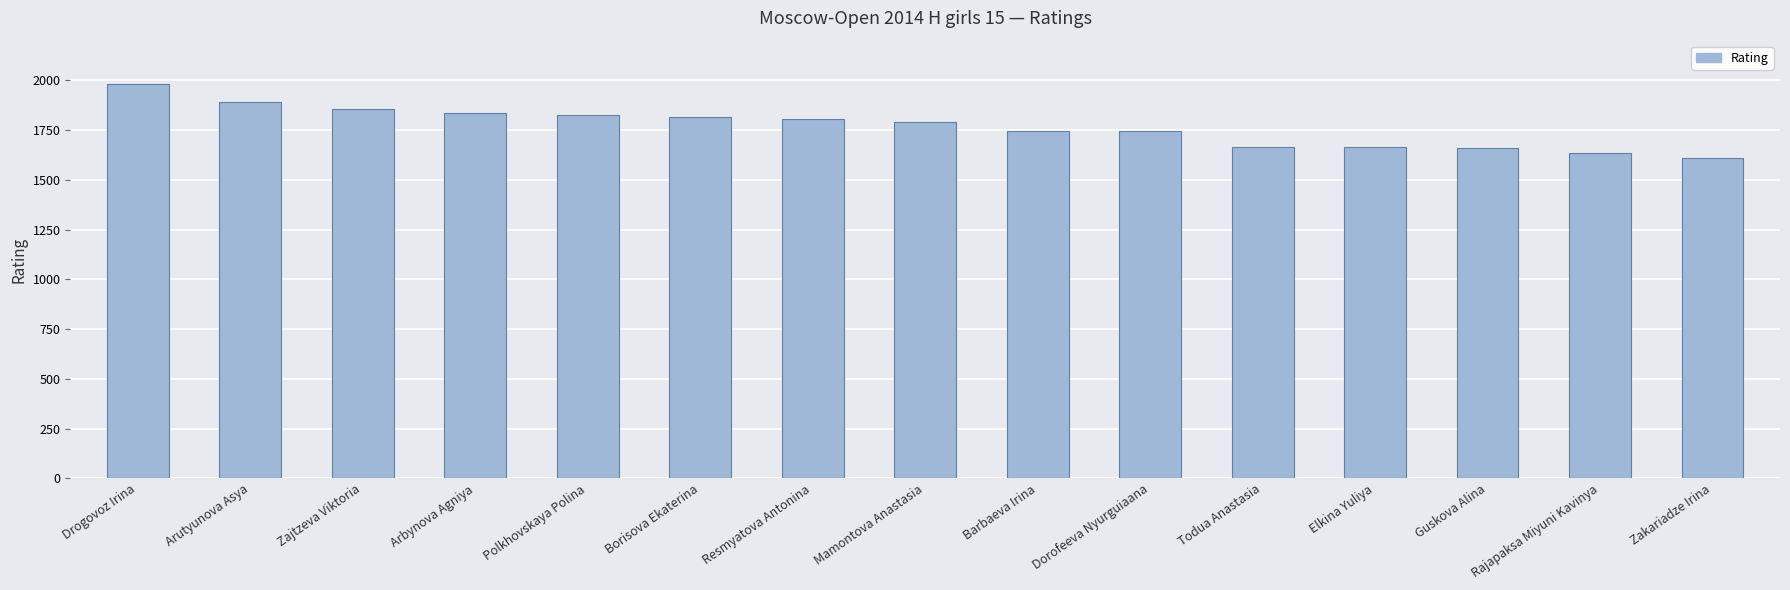

What is the label of the 2nd bar from the right?

Rajapaksa Miyuni Kavinya